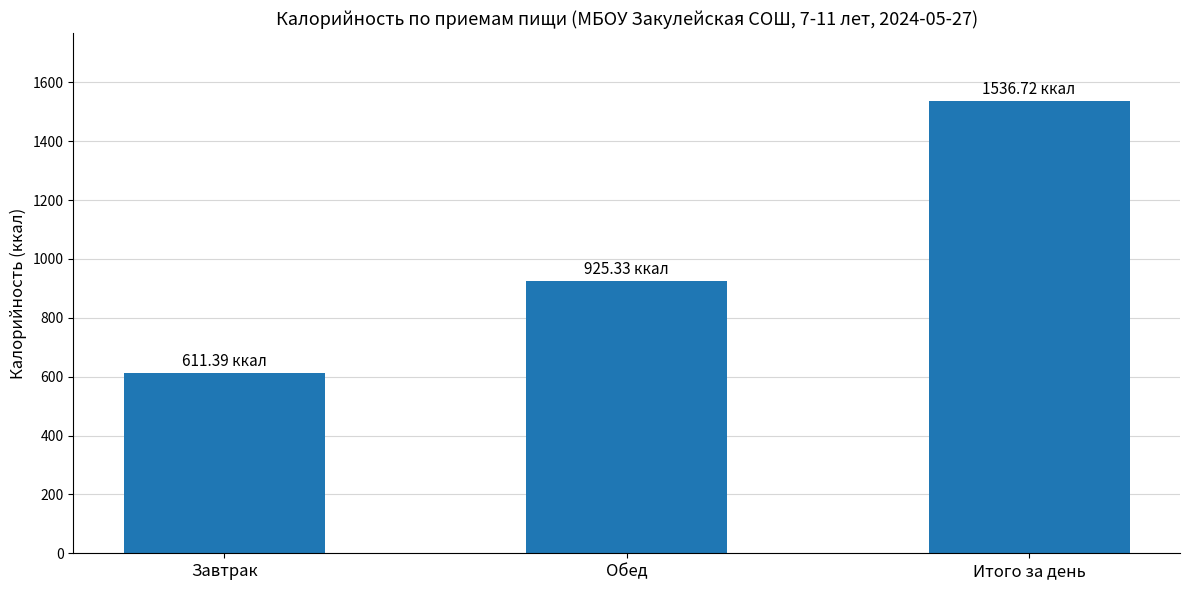

What is the minimum value shown in the chart?

611.4